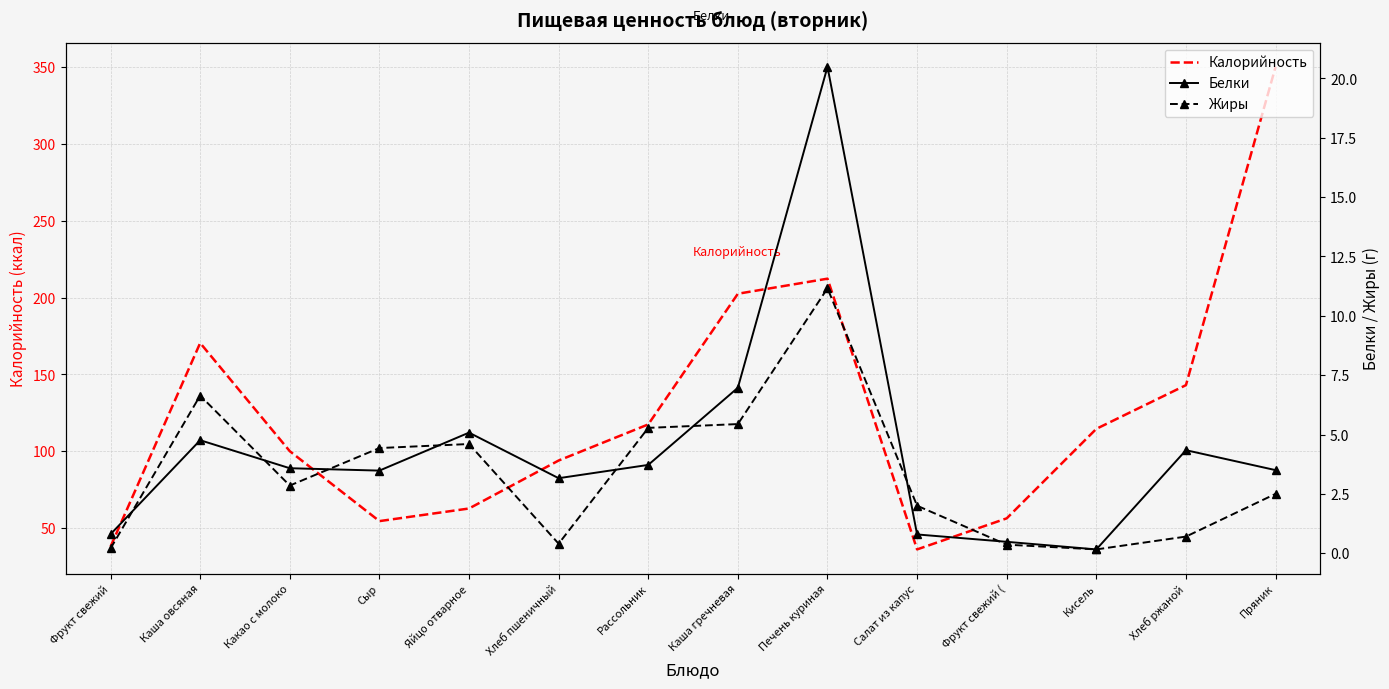

What is the label of the 4th point from the right?

Фрукт свежий (